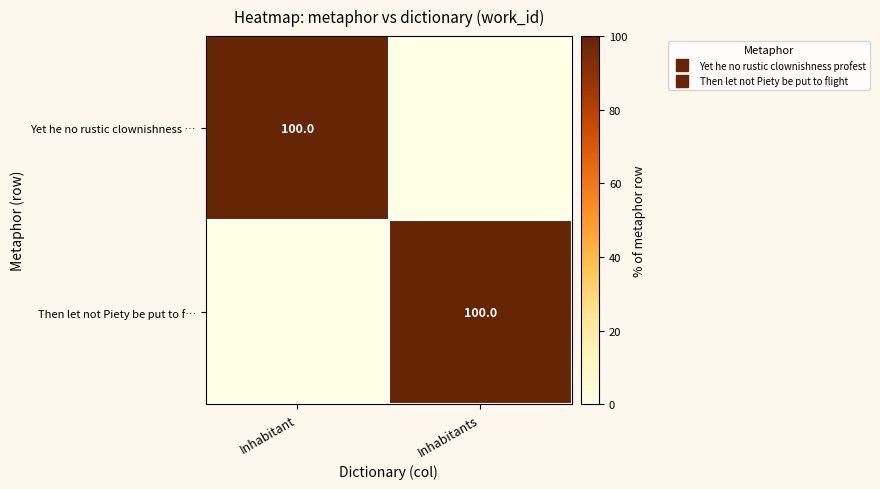

True or false: Yet he no rustic clownishness … has a value of 0 at Inhabitants.

True